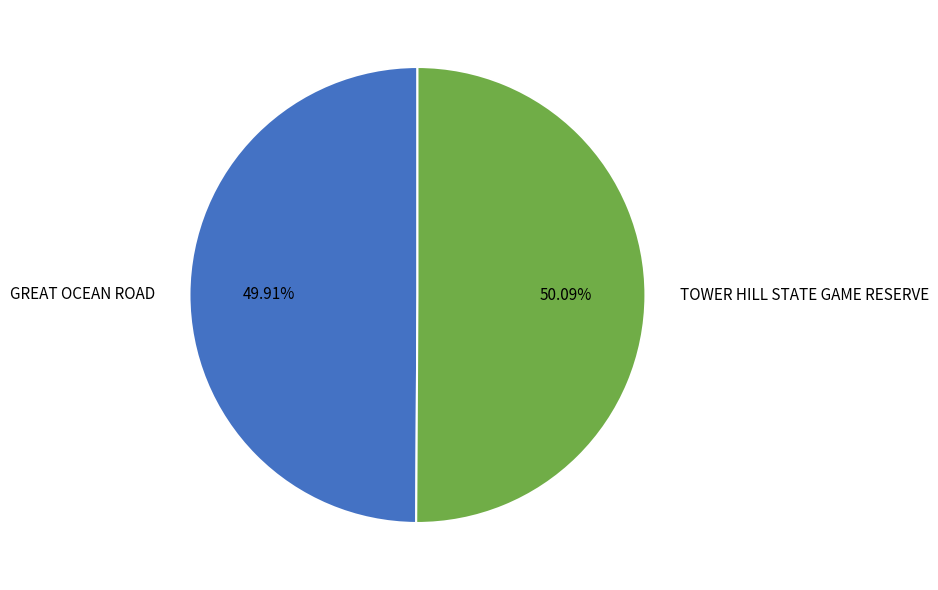

Is there a majority slice in this chart?

Yes